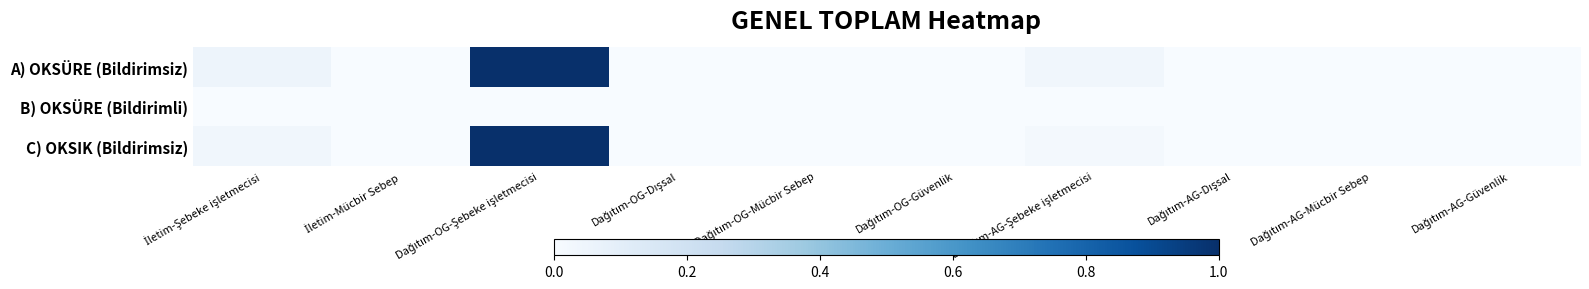

Which label corresponds to the largest value in the chart?

Dağıtım-OG-Şebeke işletmecisi